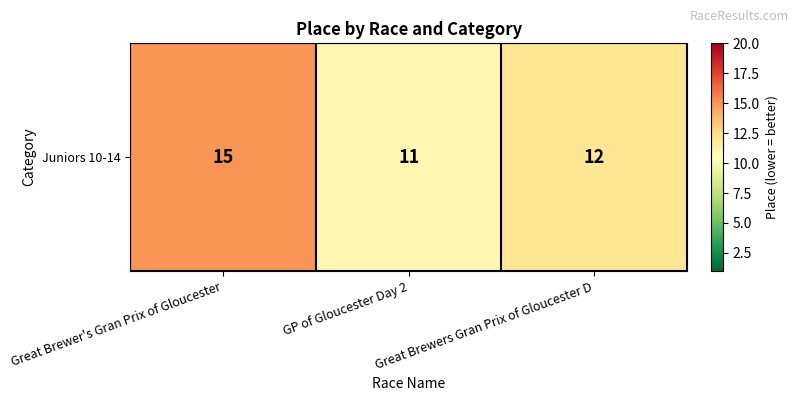

List the labels in order of value, smallest first.

GP of Gloucester Day 2, Great Brewers Gran Prix of Gloucester D, Great Brewer's Gran Prix of Gloucester